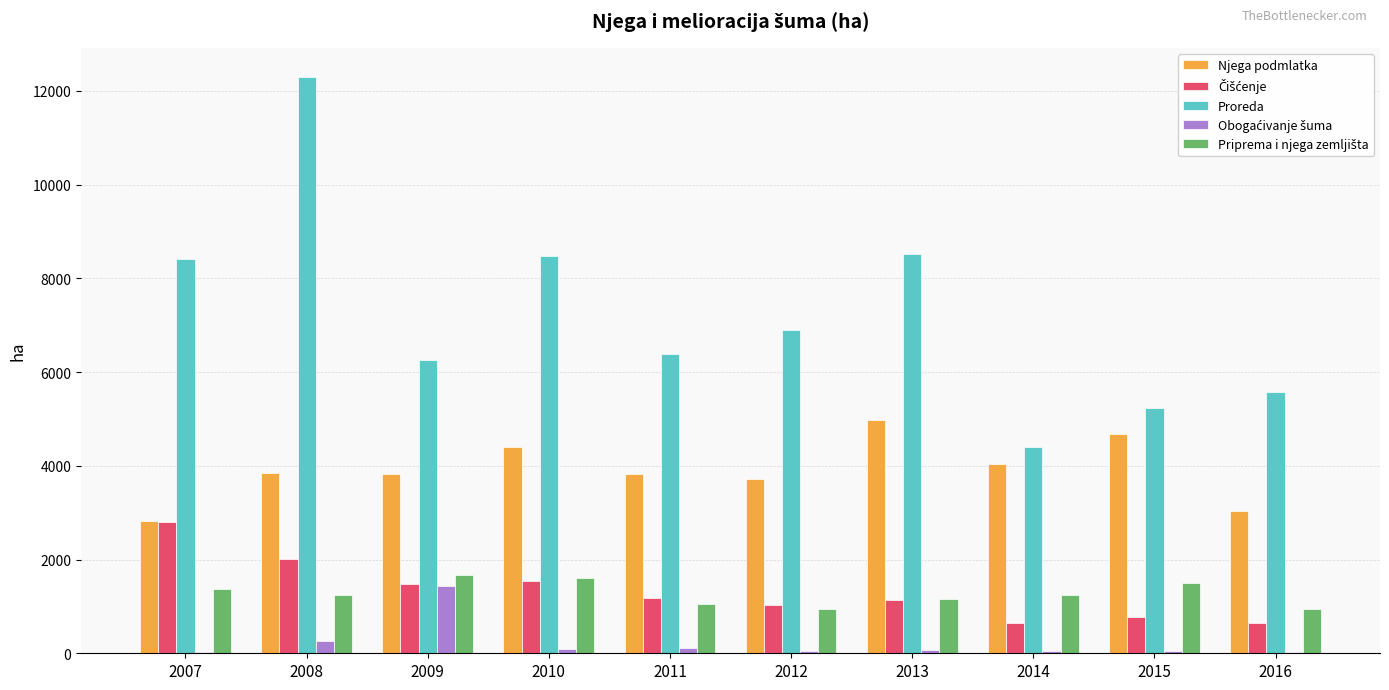

What is the total value across all series at 2013?

15851